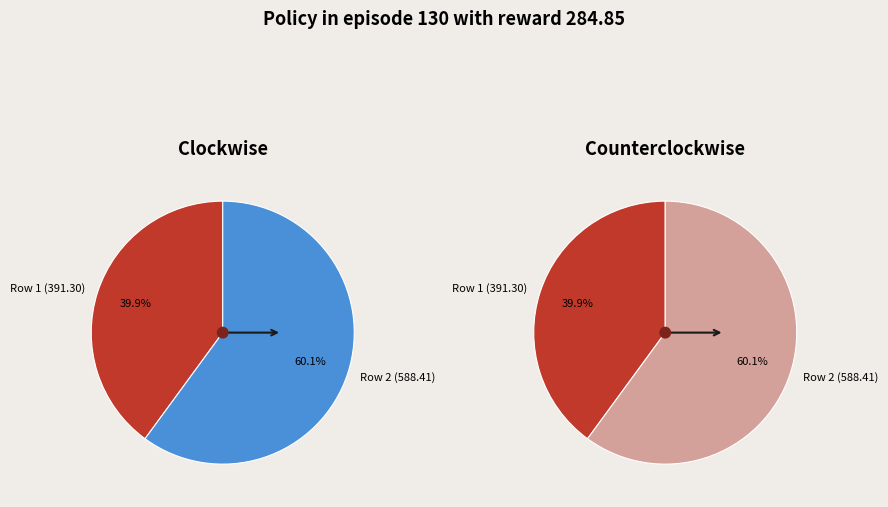

What percentage is the Row 1 slice, to the nearest percent?

40%